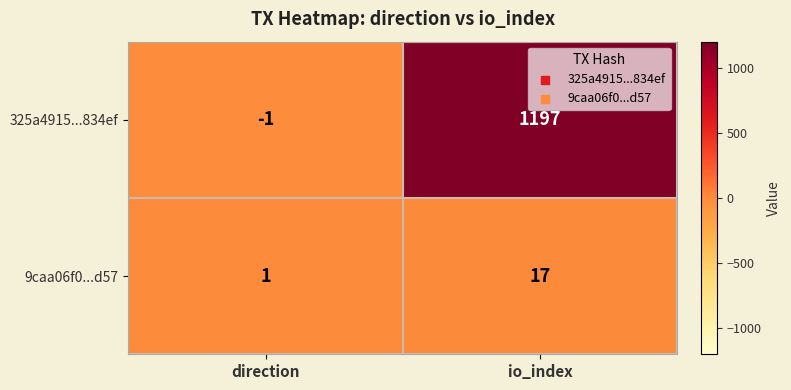

Is it true that 325a4915...834ef equals -1 at direction?

True